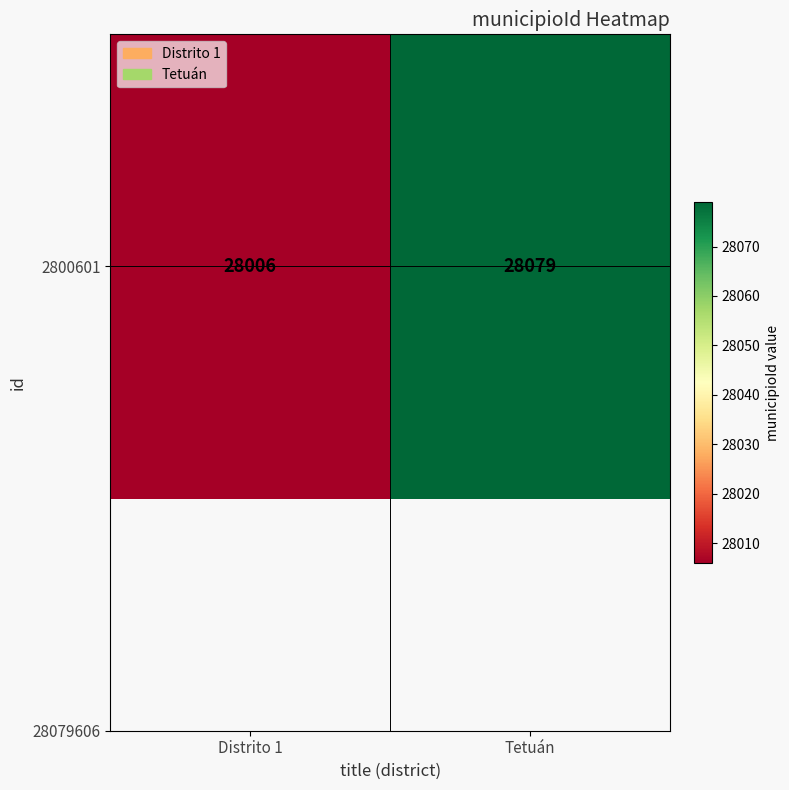

Count the values in the range 28006 to 28079.

2